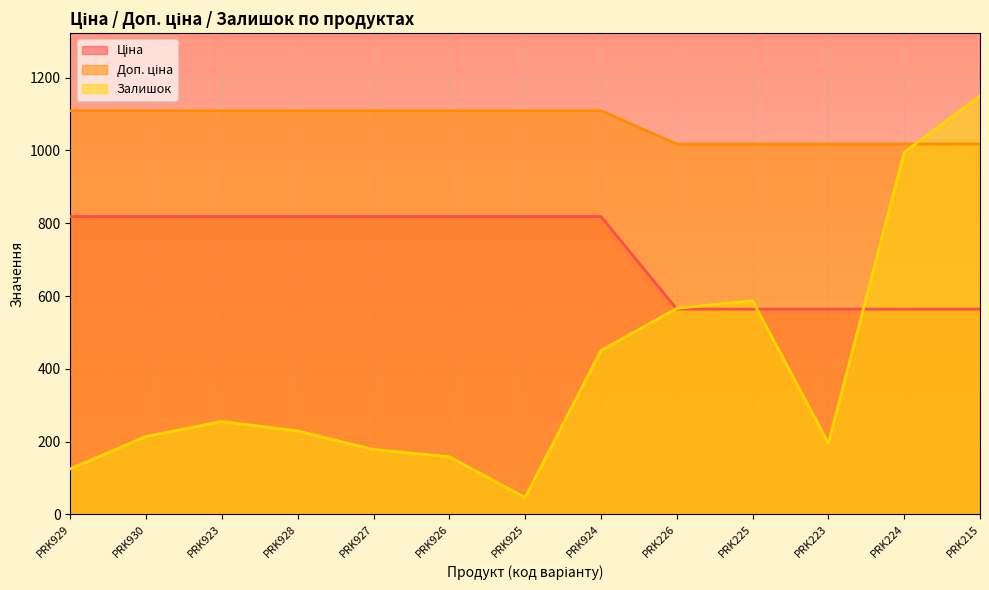

At how many categories does at least one series exceed 554?

13